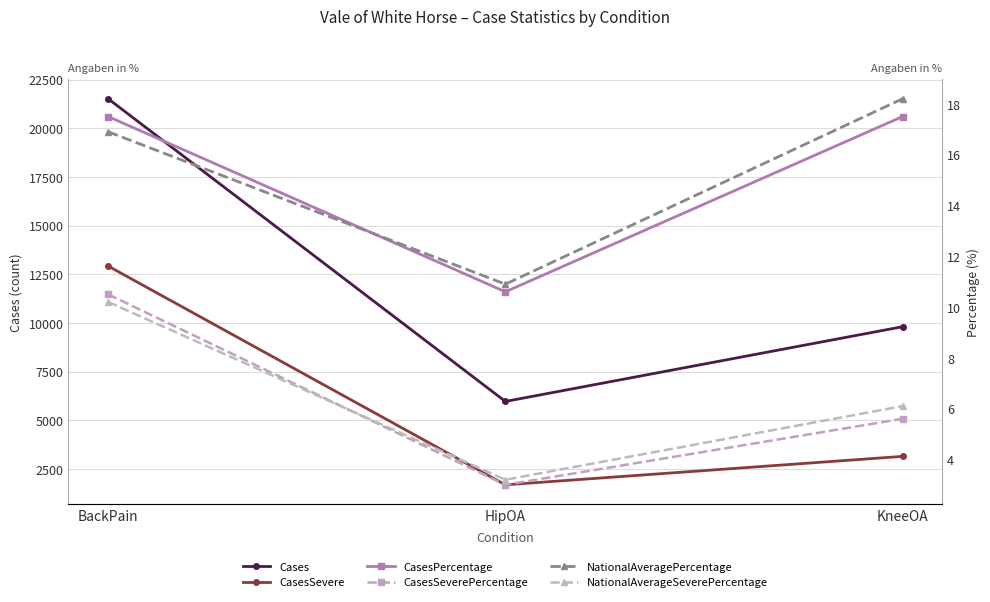

Is it true that NationalAverageSeverePercentage equals 3.2 at HipOA?

True